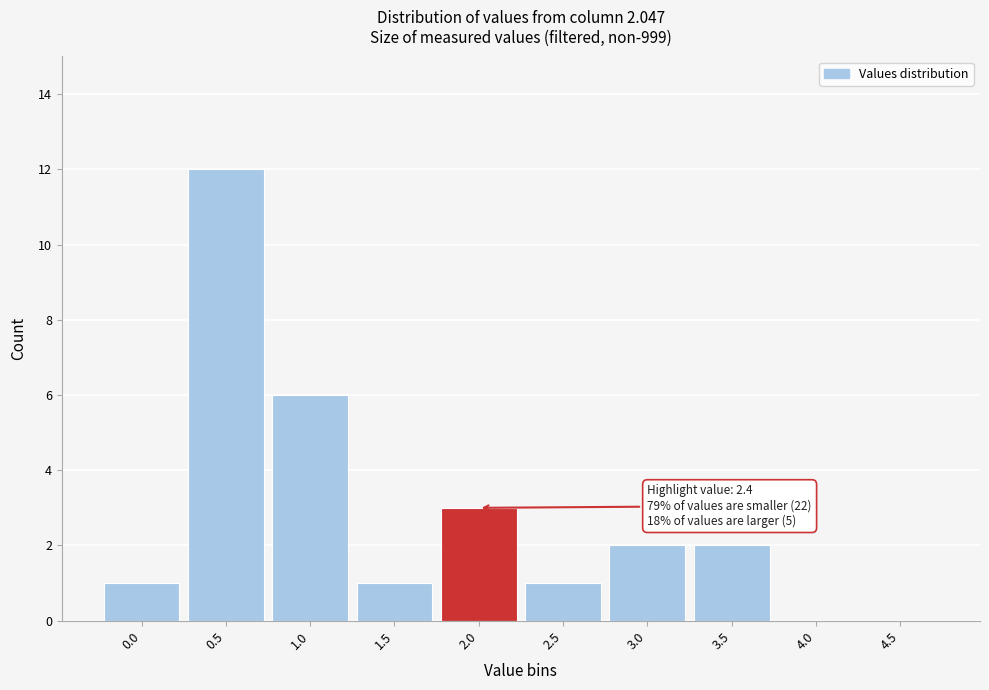

Reading right to left, transcribe all the data shown in this chart.

4.5=0	4.0=0	3.5=2	3.0=2	2.5=1	2.0=3	1.5=1	1.0=6	0.5=12	0.0=1